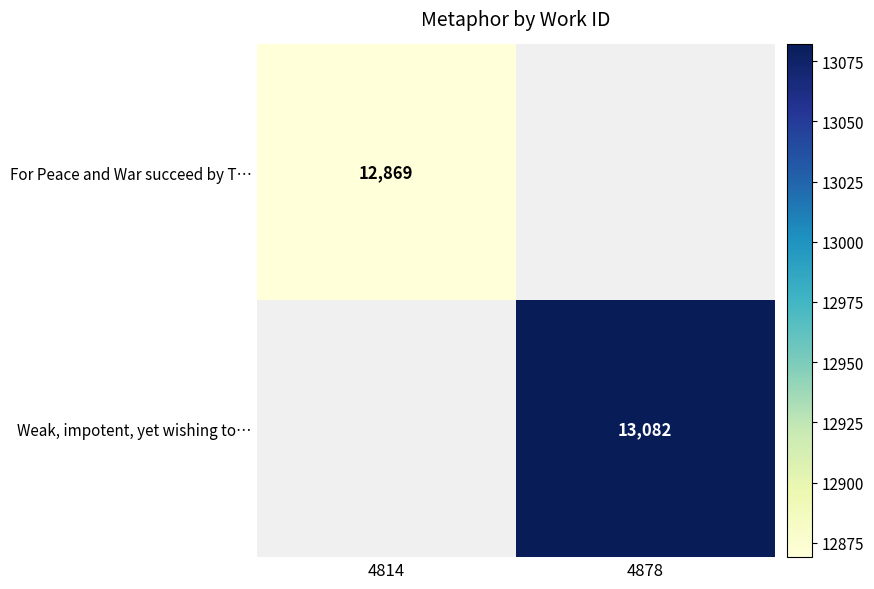

What is the minimum value for For Peace and War succeed by T…?

12869.0